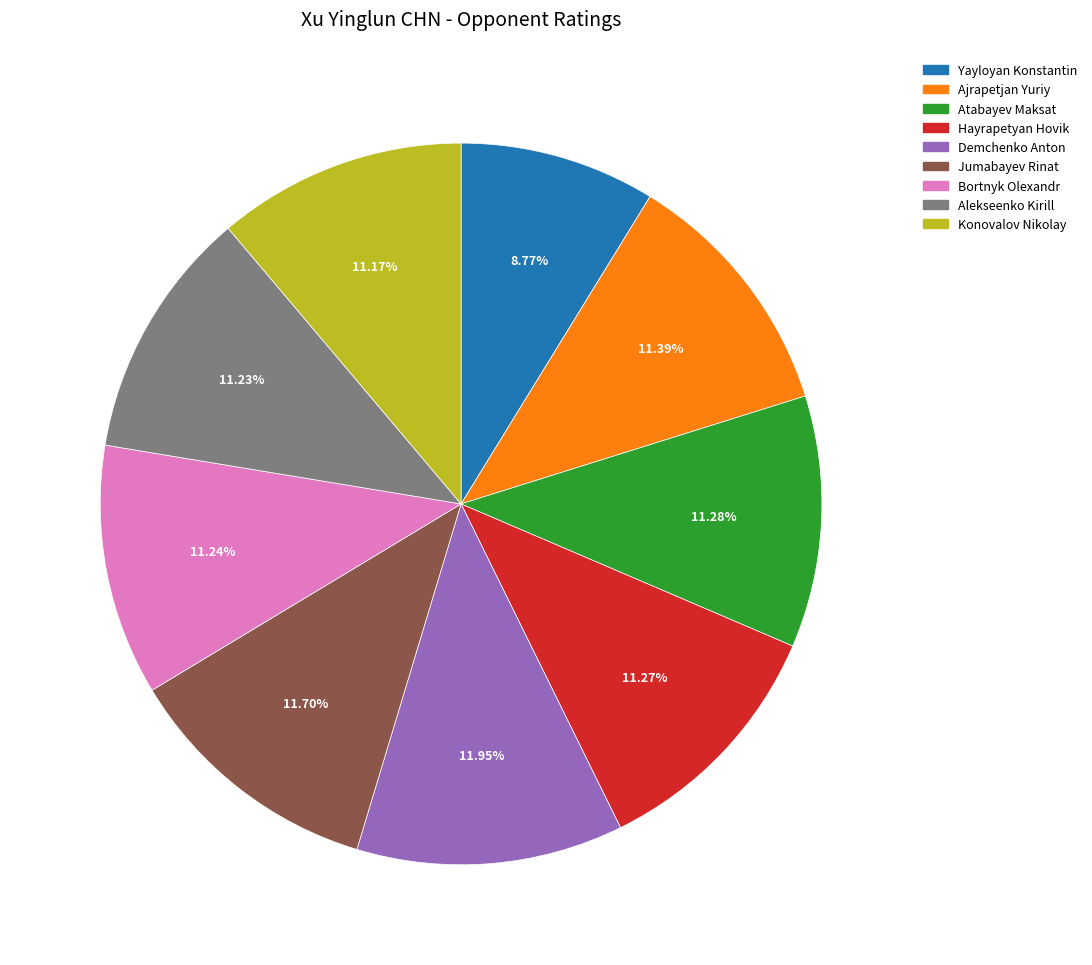

To the nearest percent, what is the combined percentage of Alekseenko Kirill and Bortnyk Olexandr?

22%